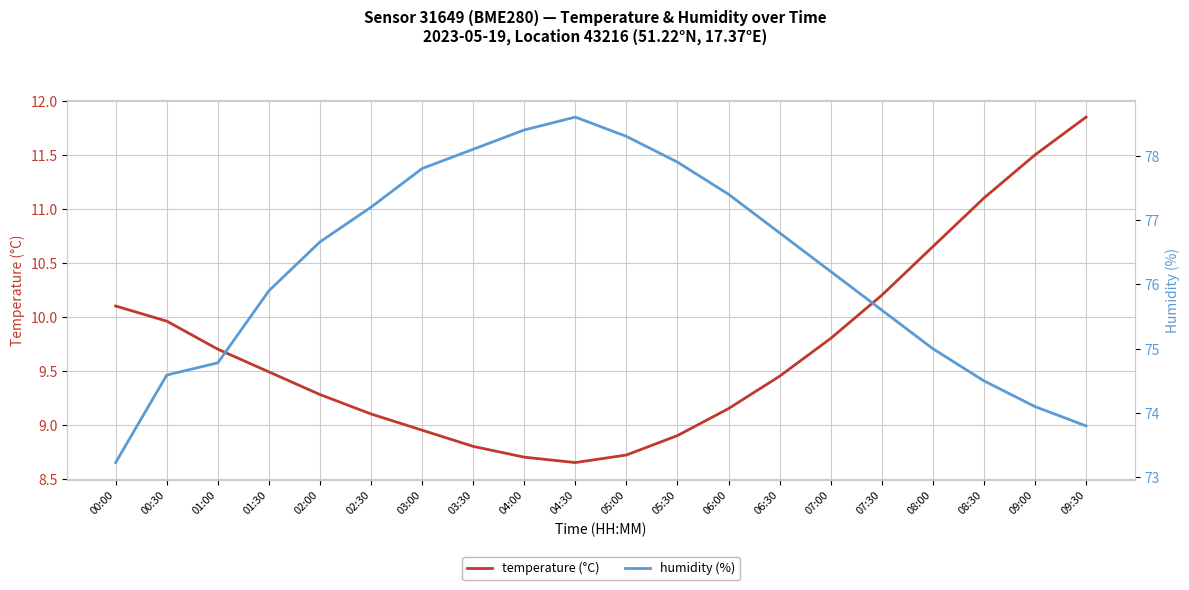

What is the difference between the highest and lowest values at 00:00?

63.1